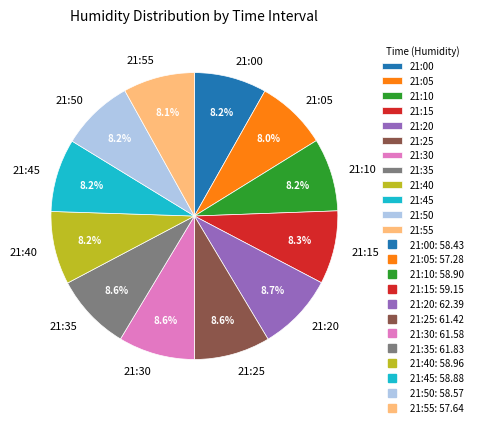

What is the ratio of the value at 21:10 to the value at 21:55?

1.0